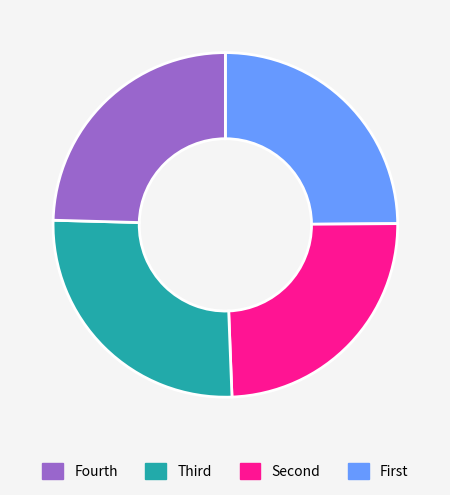

Is there a majority slice in this chart?

No